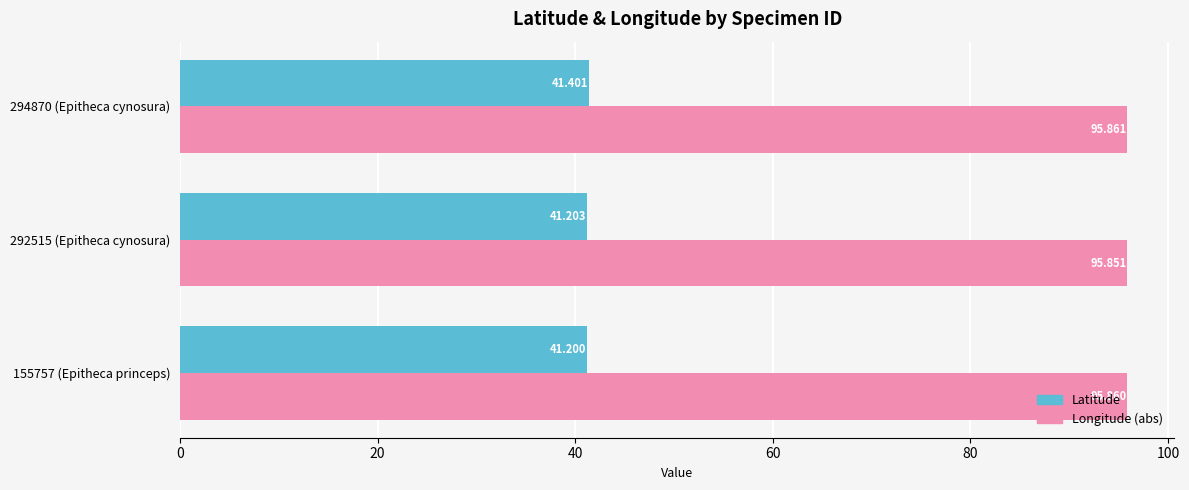

What is the maximum value shown in the chart?

95.9